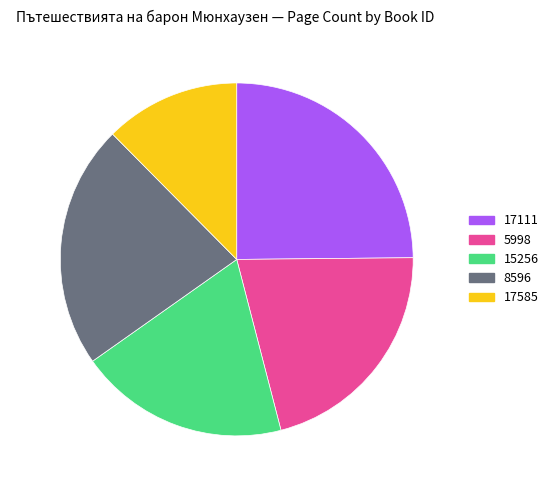

What is the total percentage of 8596 and 5998?

43.5%